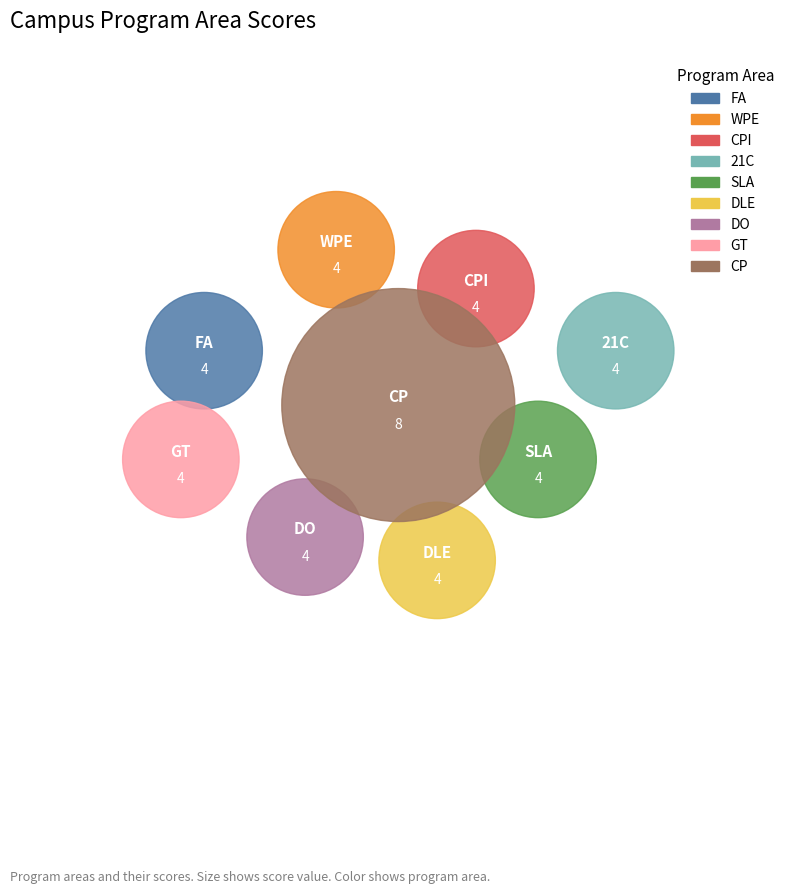

Rank the categories by value from highest to lowest.

CP, FA, WPE, CPI, 21C, SLA, DLE, DO, GT